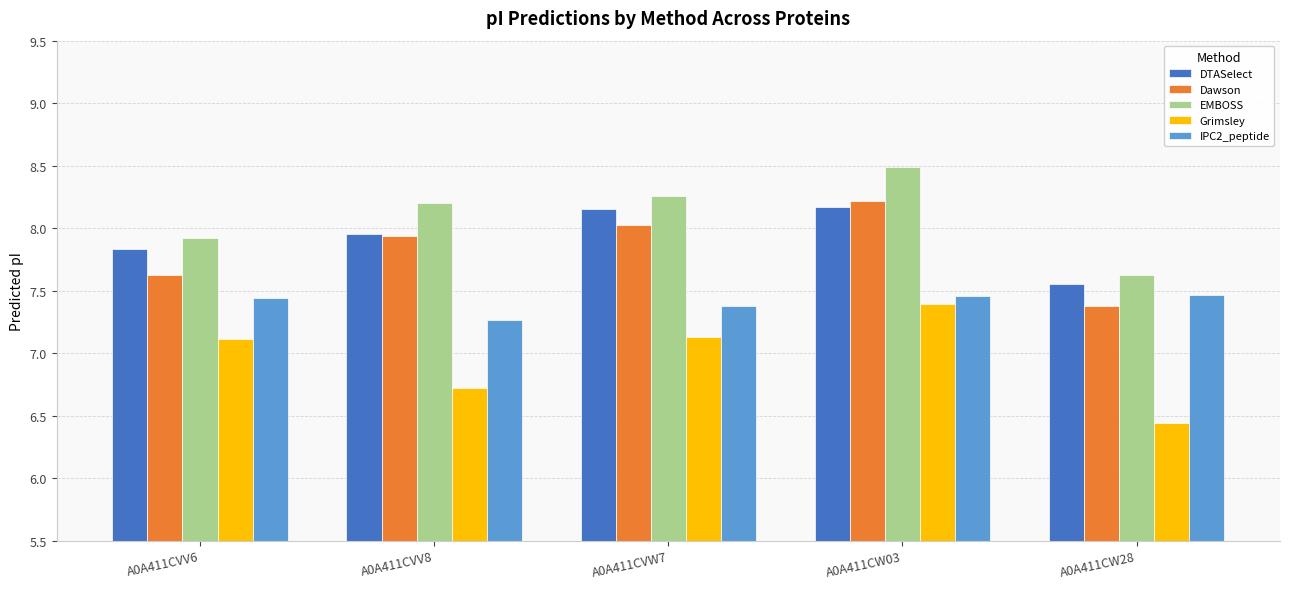

What value does the IPC2_peptide series have at A0A411CVV6?

7.4